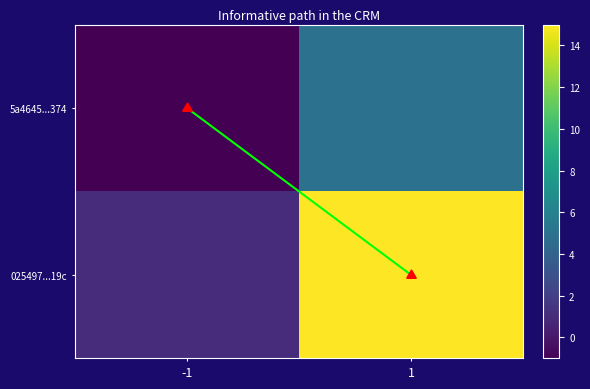

Rank the series at 1 from highest to lowest value.

025497...19c, 5a4645...374, path